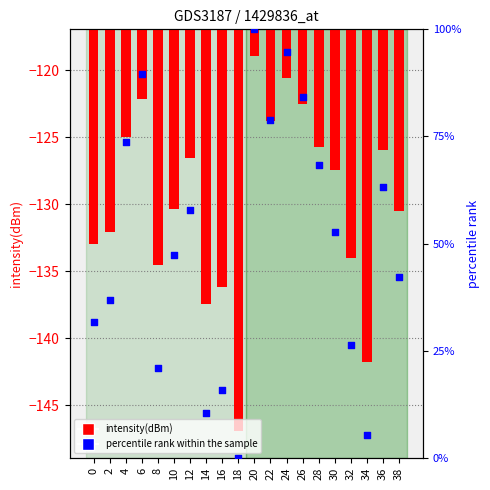

Which series has the widest spread of Y values?

percentile rank within the sample